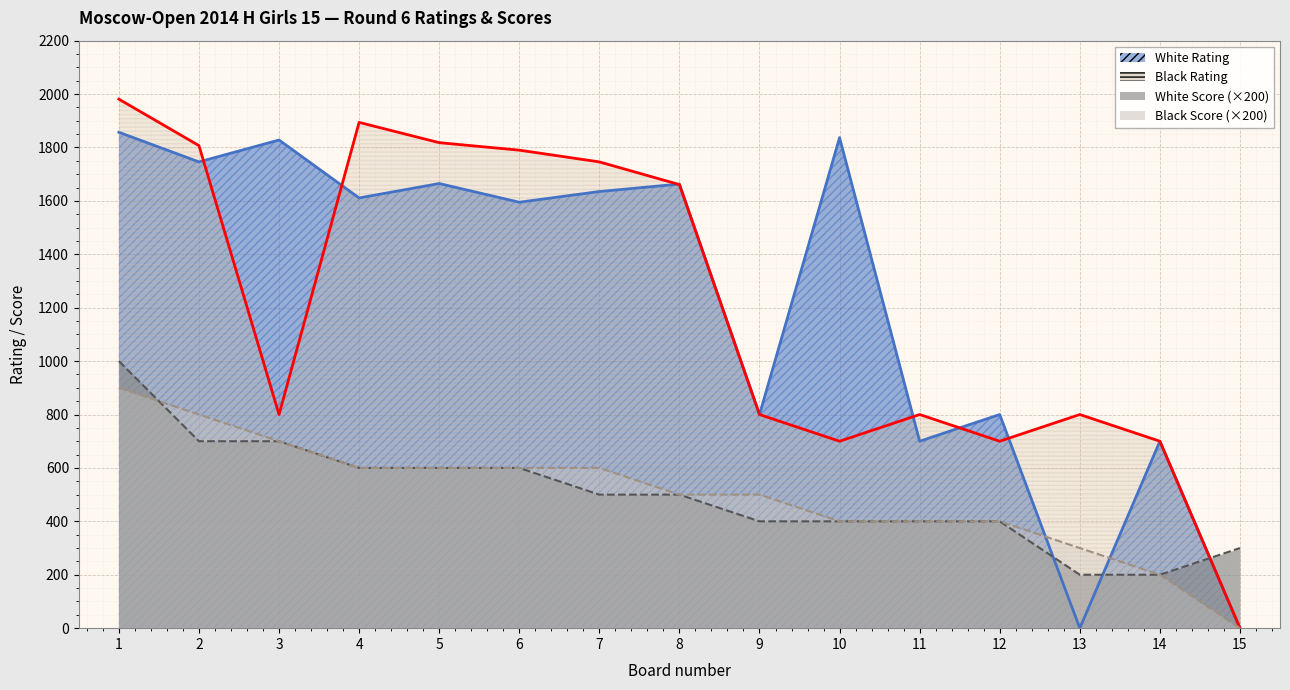

What is the difference between the highest and lowest values at 11?

400